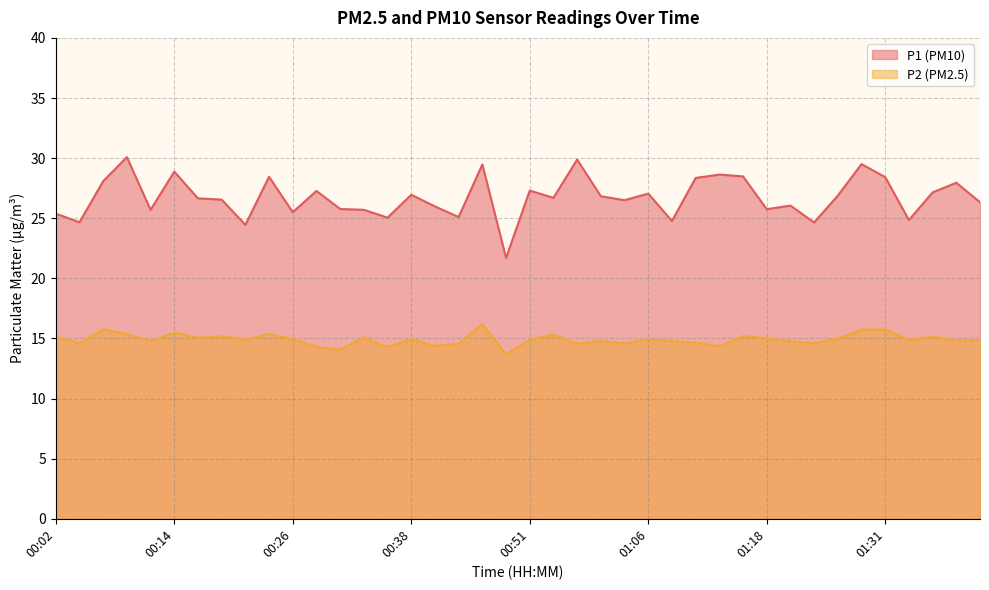

Does the chart have visible grid lines?

Yes